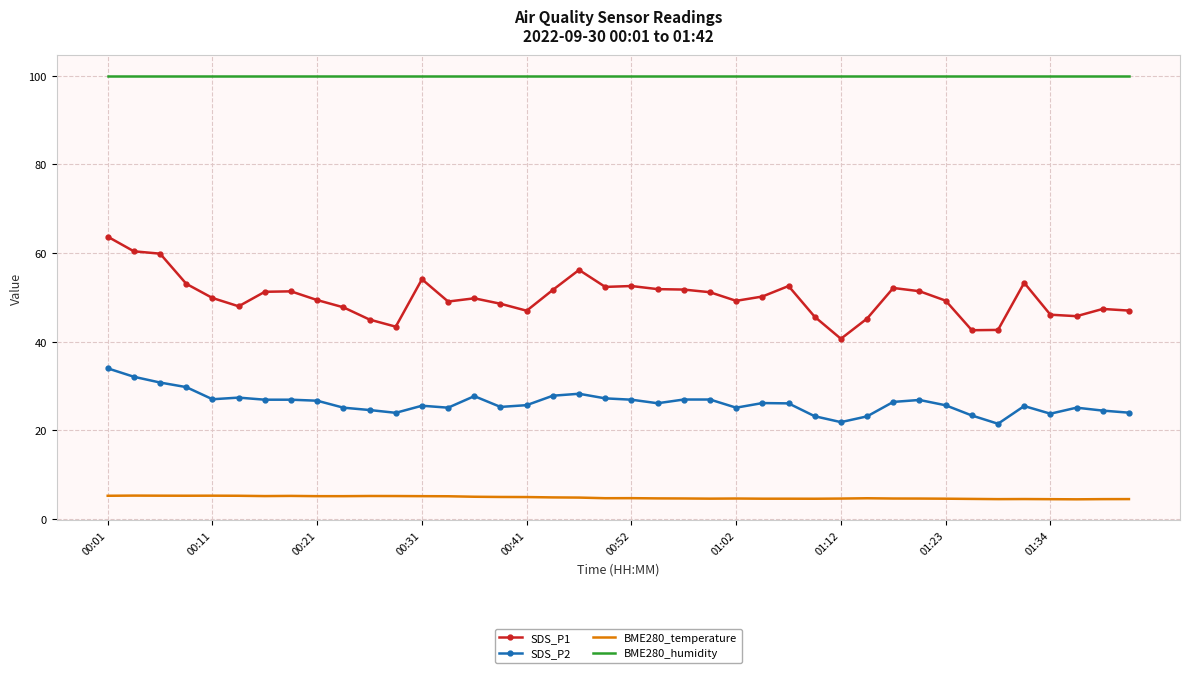

Which series has the largest total across all categories?

BME280_humidity